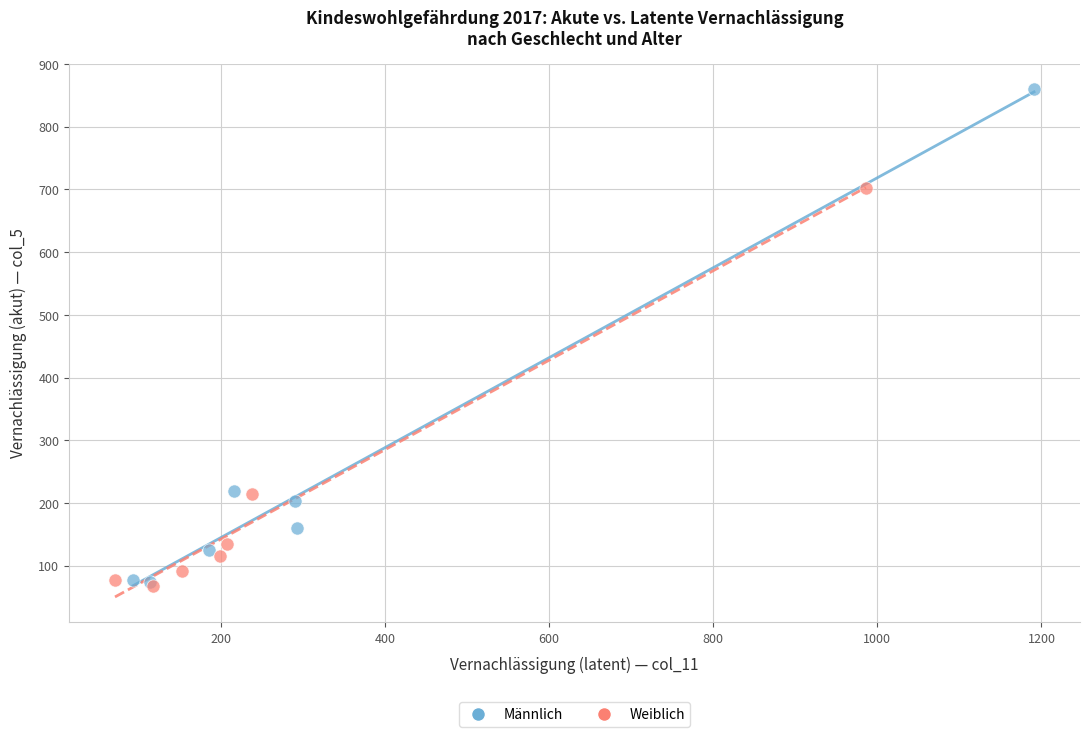

Which series has the widest spread of Y values?

Männlich